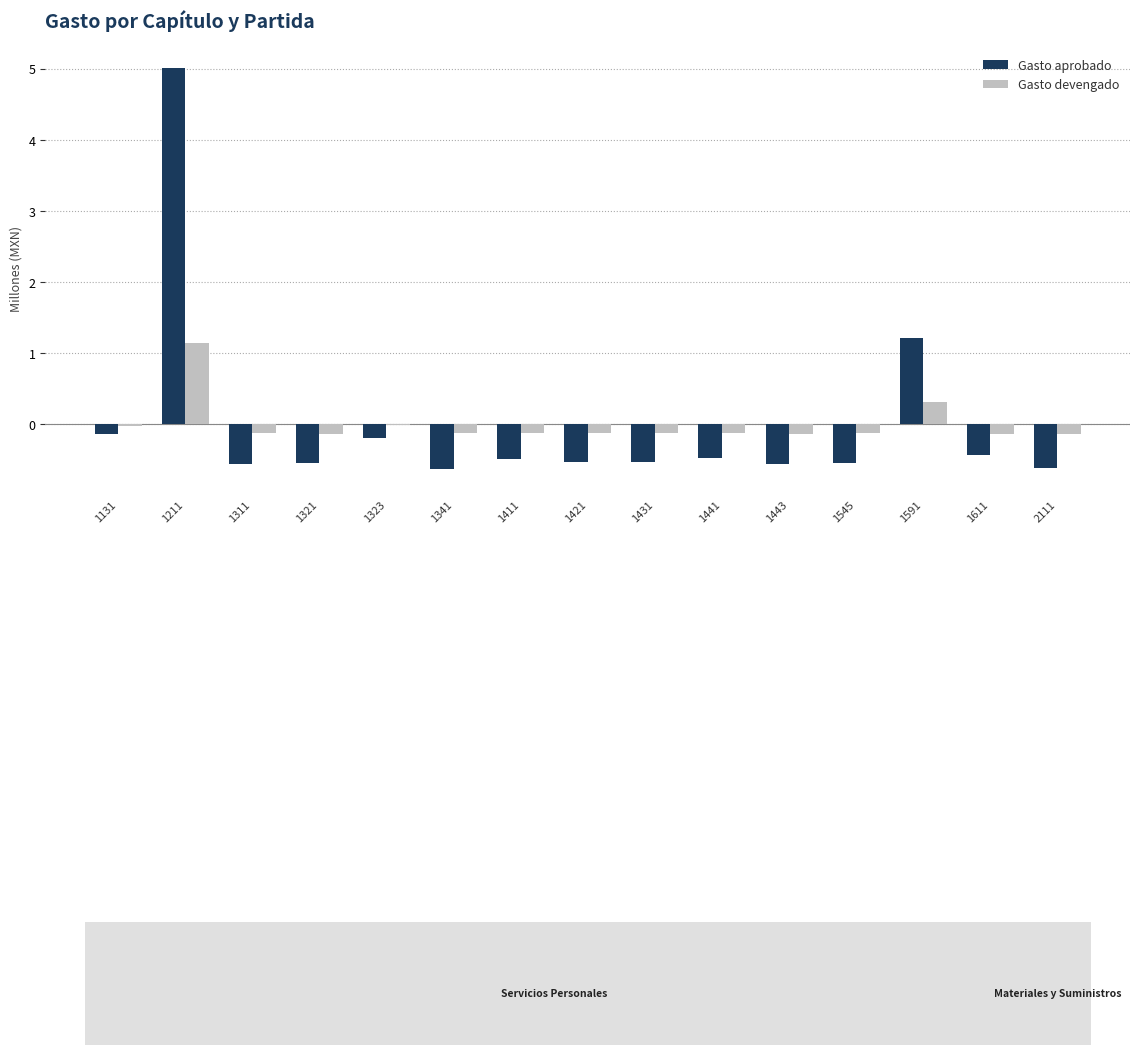

The Gasto aprobado series shows -0.6 at 1341. True or false?

True